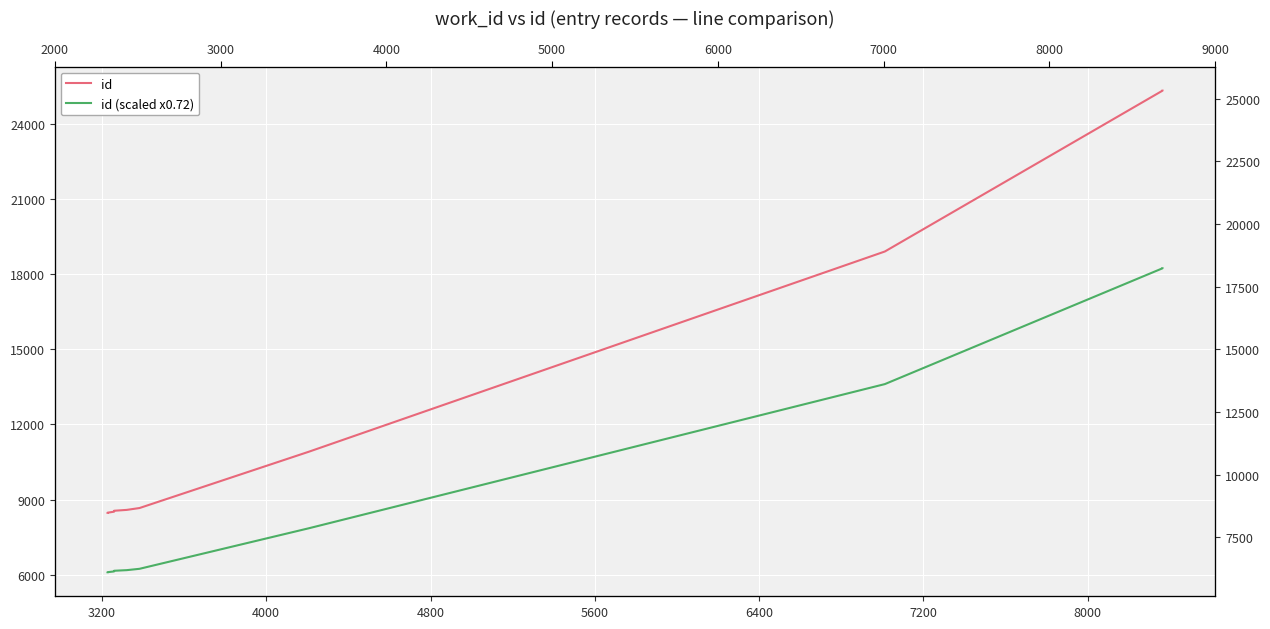

What are all the series names shown in the legend?

id, id (scaled x0.72)